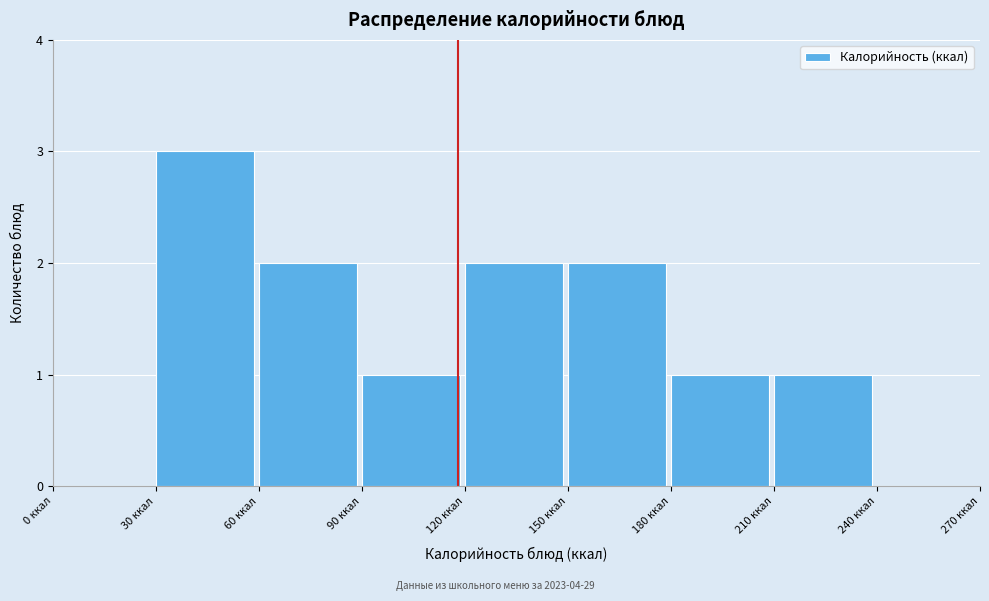

Reading left to right, transcribe this chart: for each bar, give the range it covers on the x-axis and its height. The values are not printed on the chart, so give them approximately, as read against the axis.

0 to 30: 0
30 to 60: 3
60 to 90: 2
90 to 120: 1
120 to 150: 2
150 to 180: 2
180 to 210: 1
210 to 240: 1
240 to 270: 0